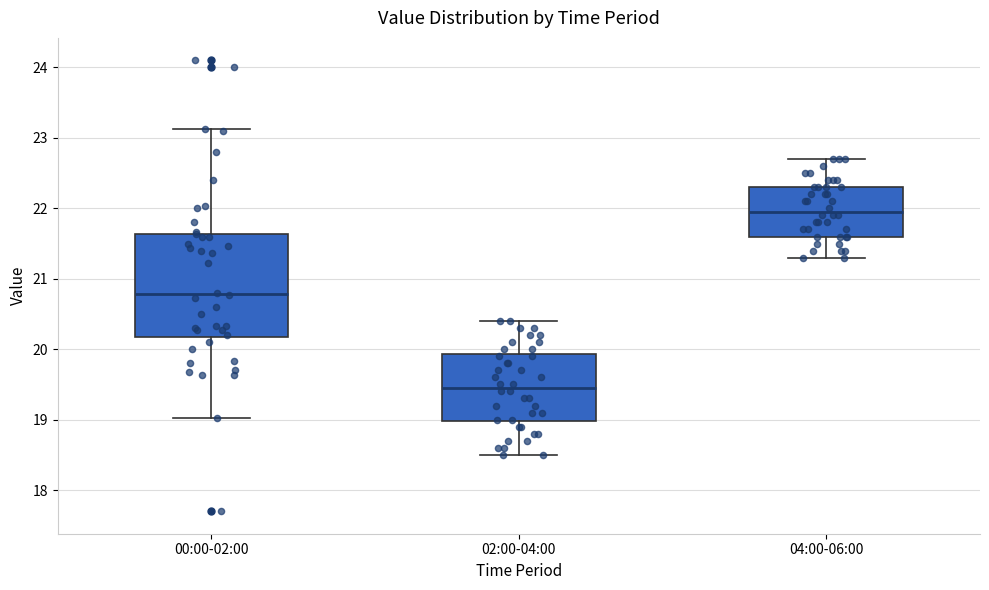

Which box's median line is the highest?

04:00-06:00